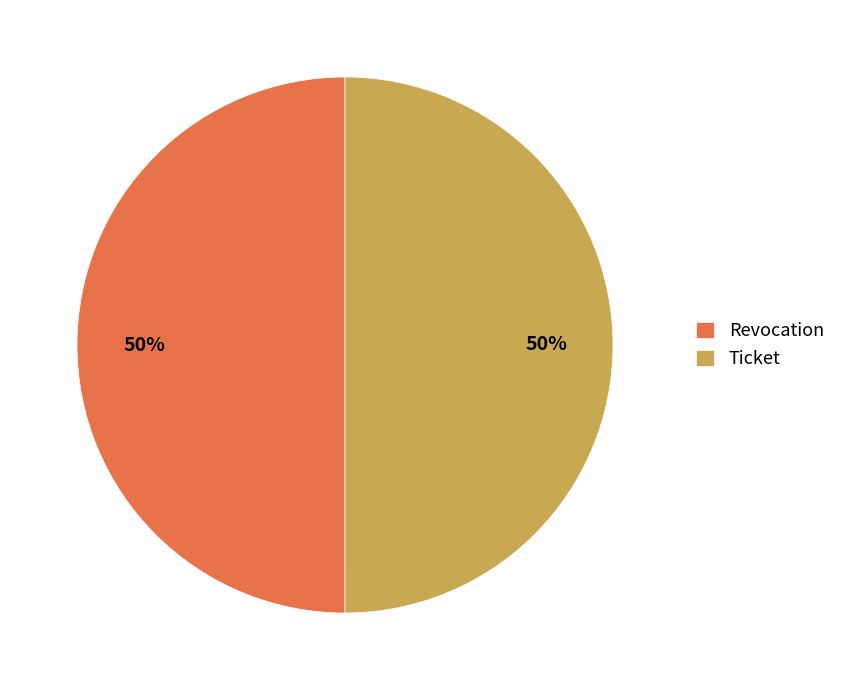

The Revocation slice represents 38% of the pie. True or false?

False